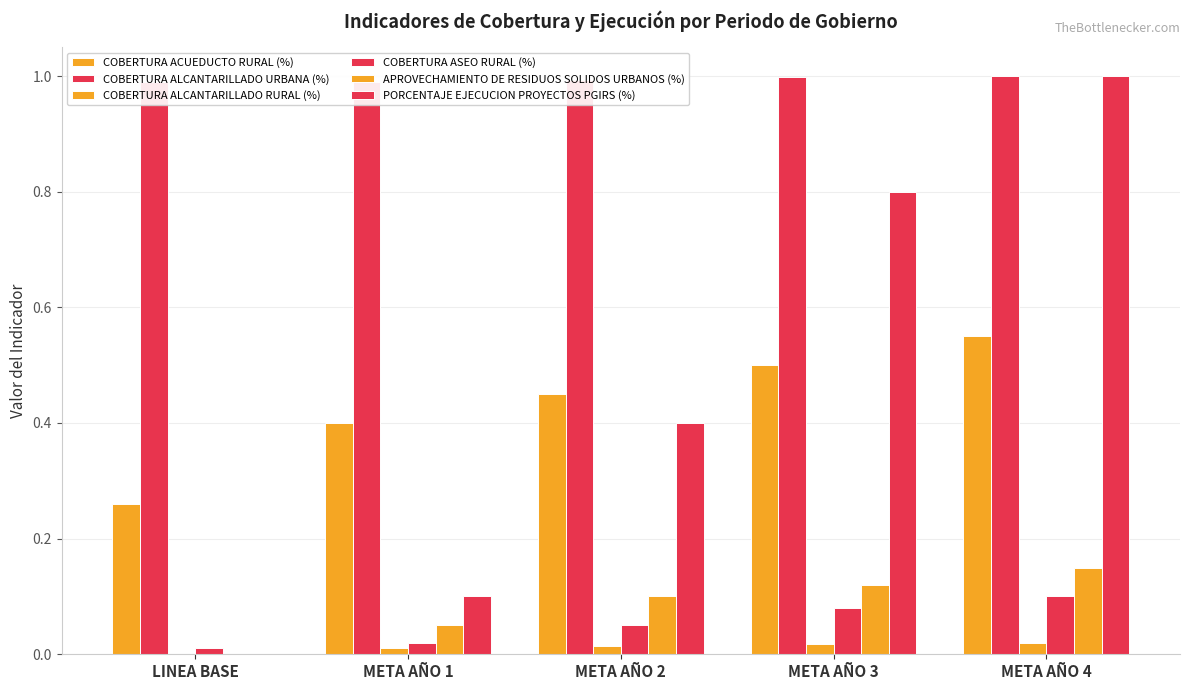

What is the difference between the maximum and minimum values in the COBERTURA ACUEDUCTO RURAL (%) series?

0.3